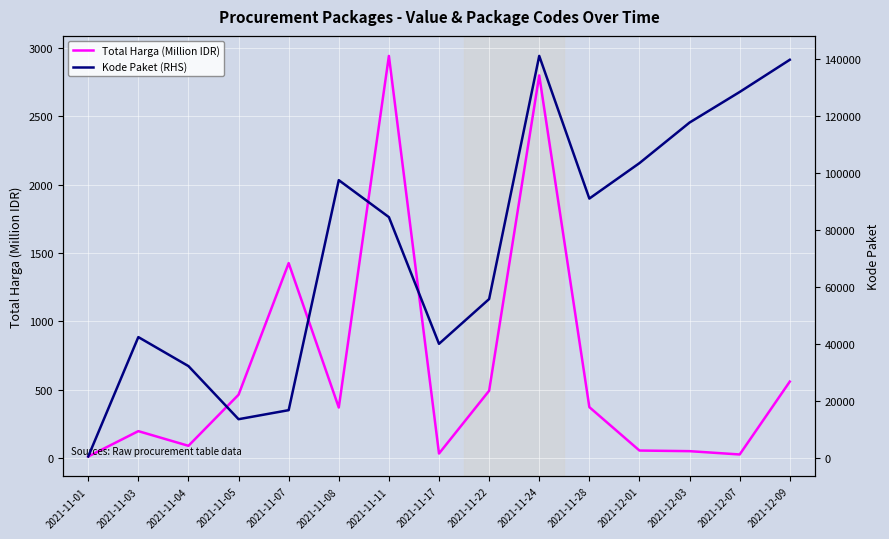

True or false: Kode Paket (RHS) has a value of 32294.0 at 2021-11-04.

True